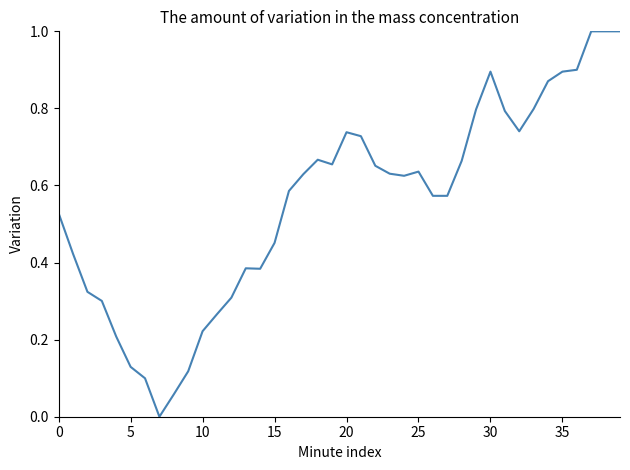

What is the maximum value shown in the chart?

1.0